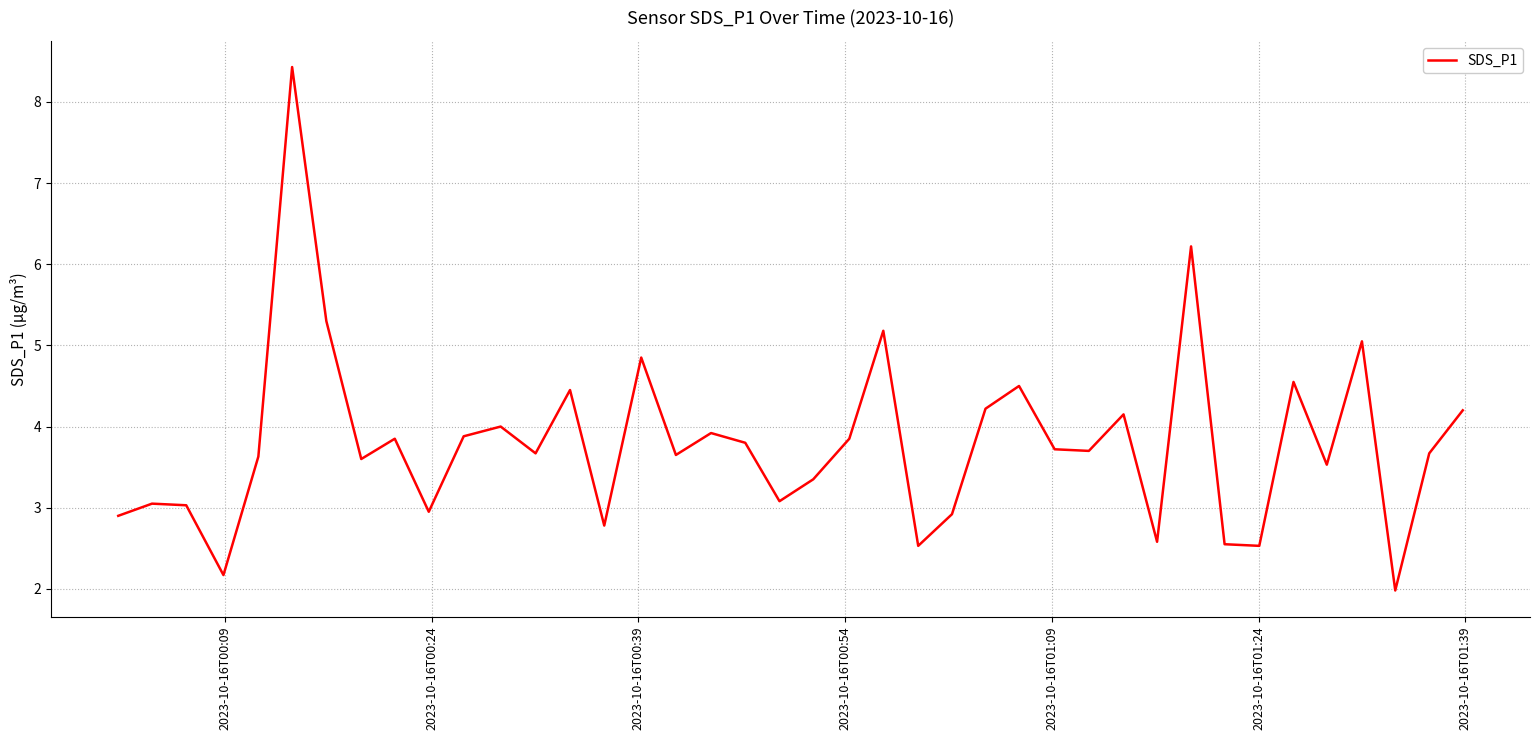

True or false: there are more than 1 points higher than both neighbors.

True